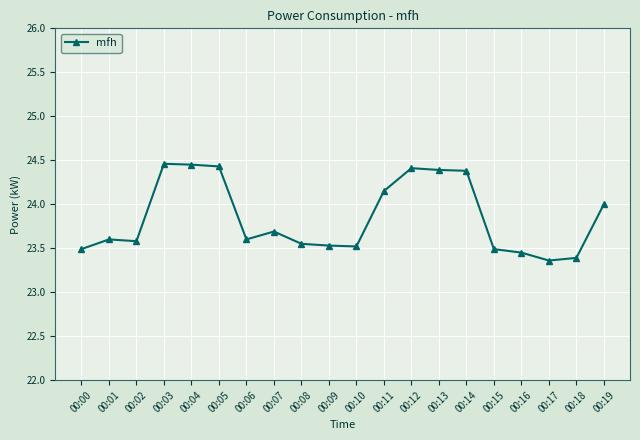

What is the change in value from 00:01 to 00:12?

+0.8